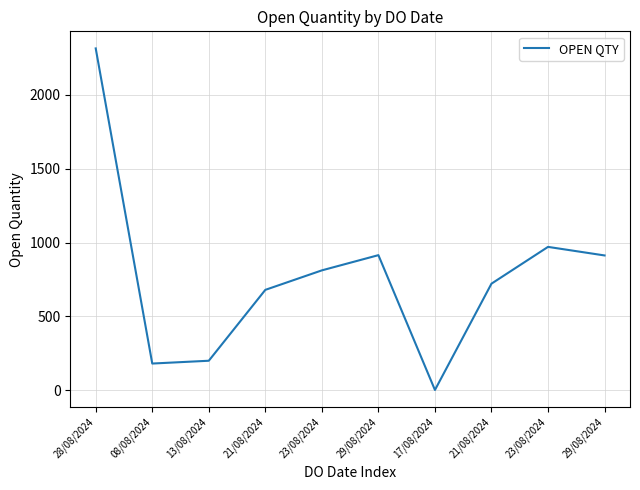

What is the average value?

771